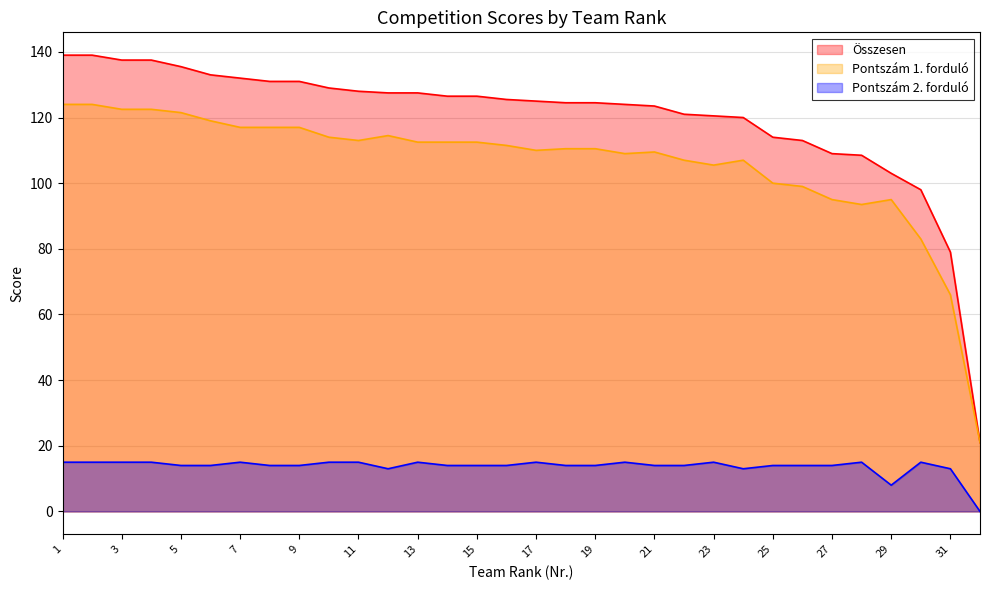

What is the sum of all Pontszám 2. forduló values?

438.0